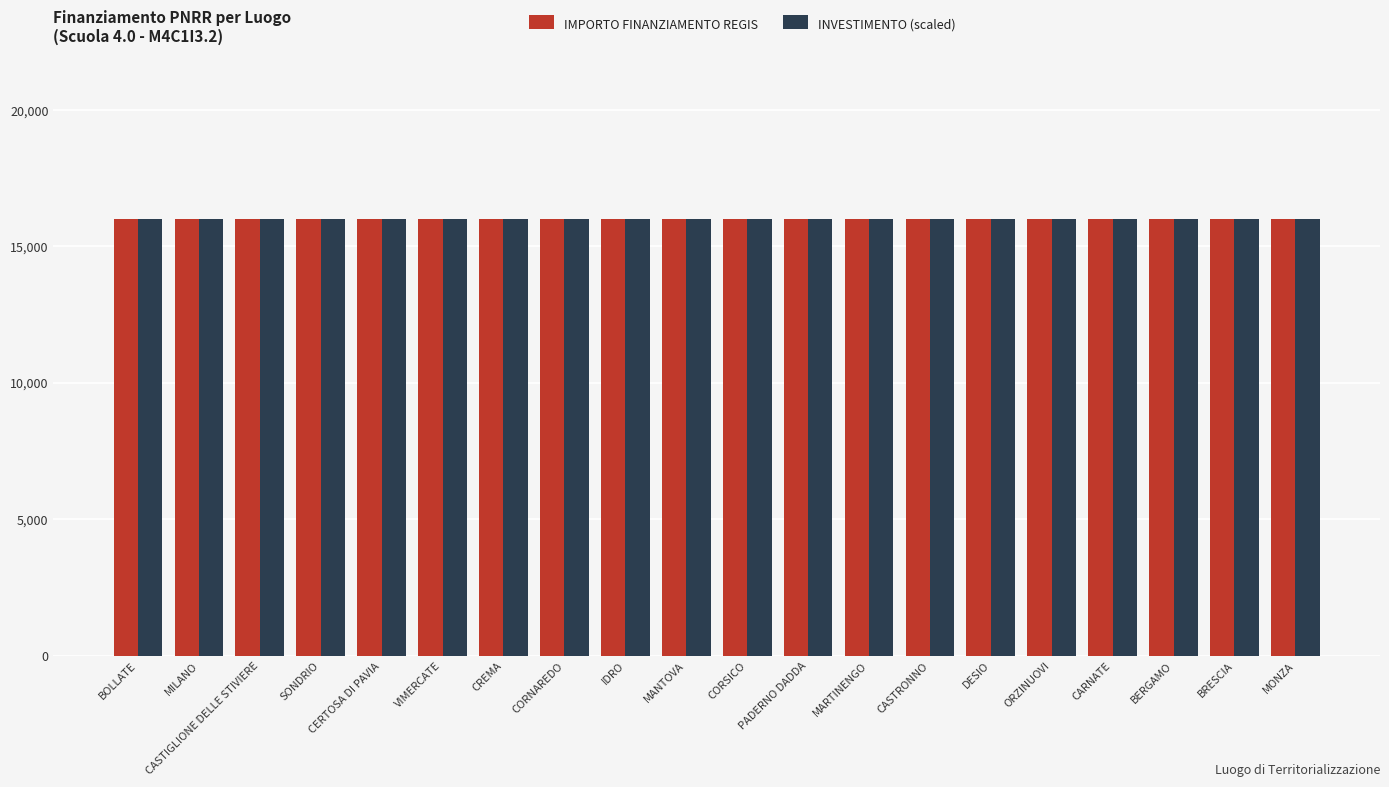

What is the label of the 15th bar from the right?

VIMERCATE